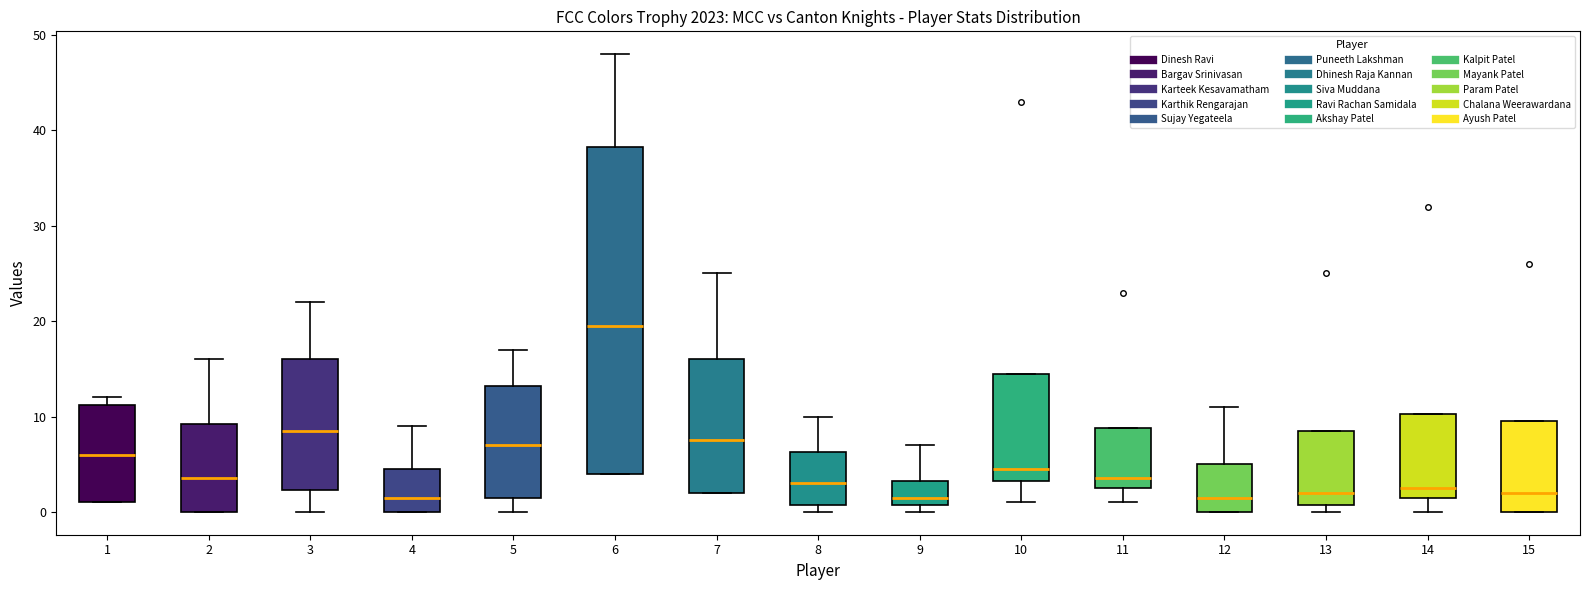

Comparing the boxes themselves (not the whiskers), which one is the tallest?

6